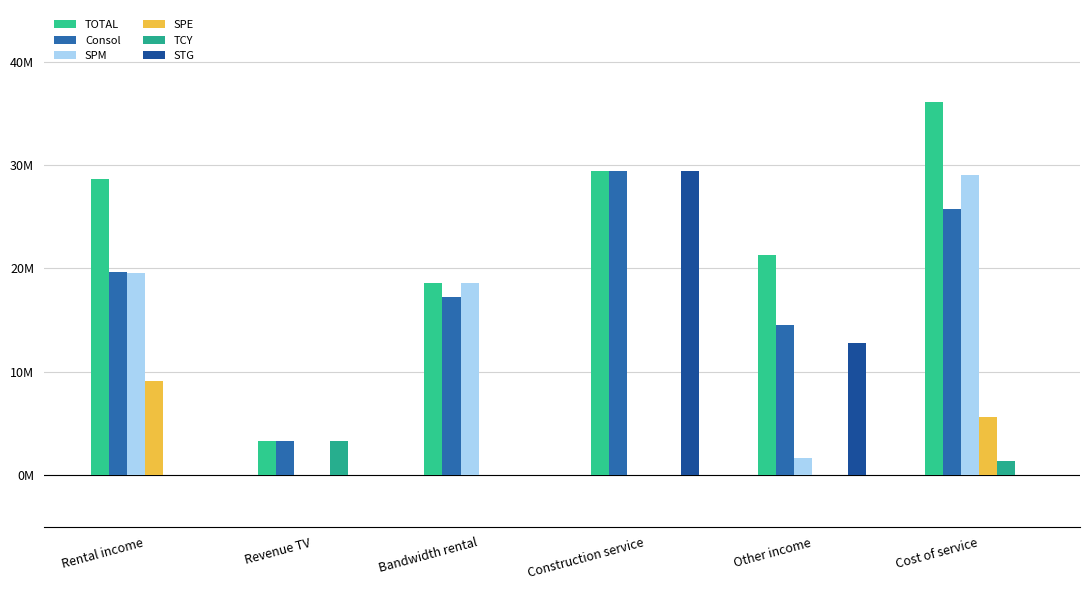

Does the chart contain stacked bars?

No